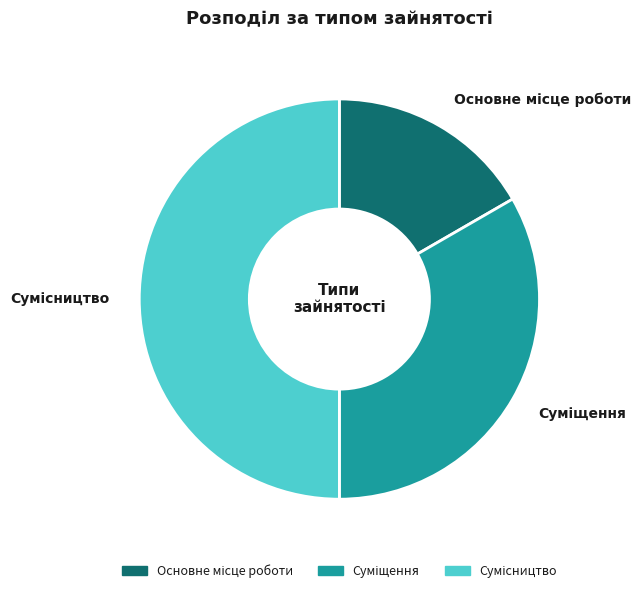

To the nearest percent, what is the combined percentage of Основне місце роботи and Суміщення?

50%